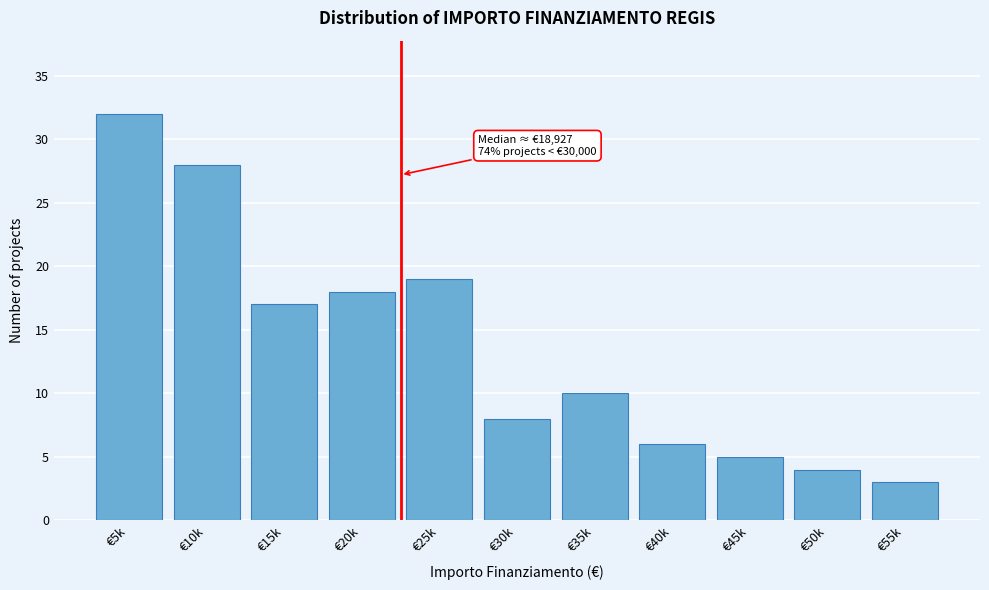

Reading left to right, extract all data points from this chart.

32	28	17	18	19	8	10	6	5	4	3